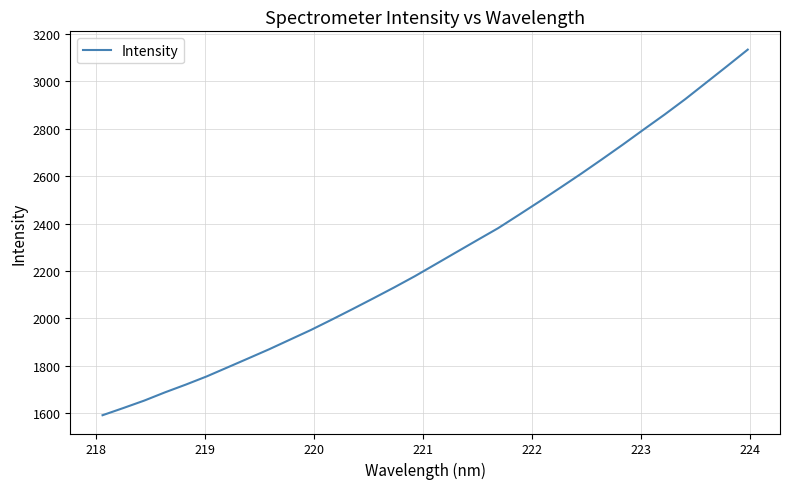

What is the difference between the maximum and second lowest values?

1511.7